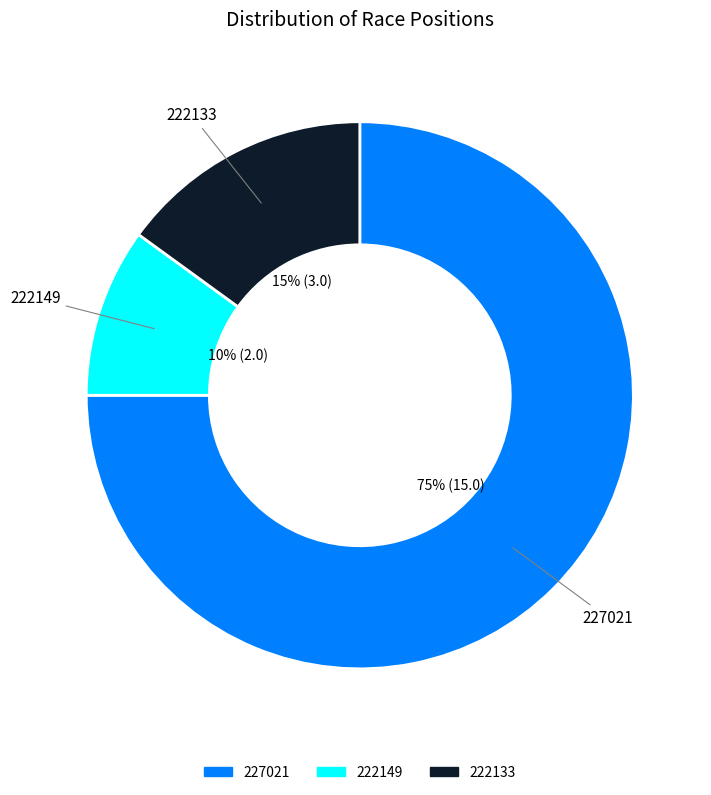

What percentage is the 227021 slice, to the nearest percent?

75%